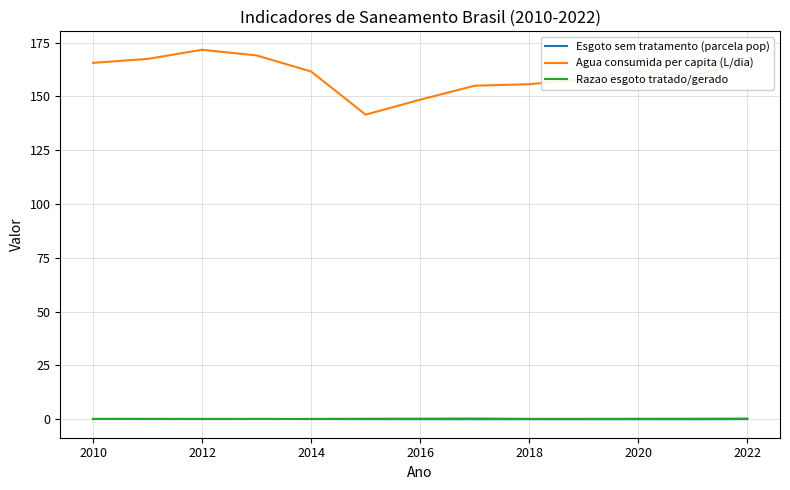

Which series has the largest total across all categories?

Agua consumida per capita (L/dia)